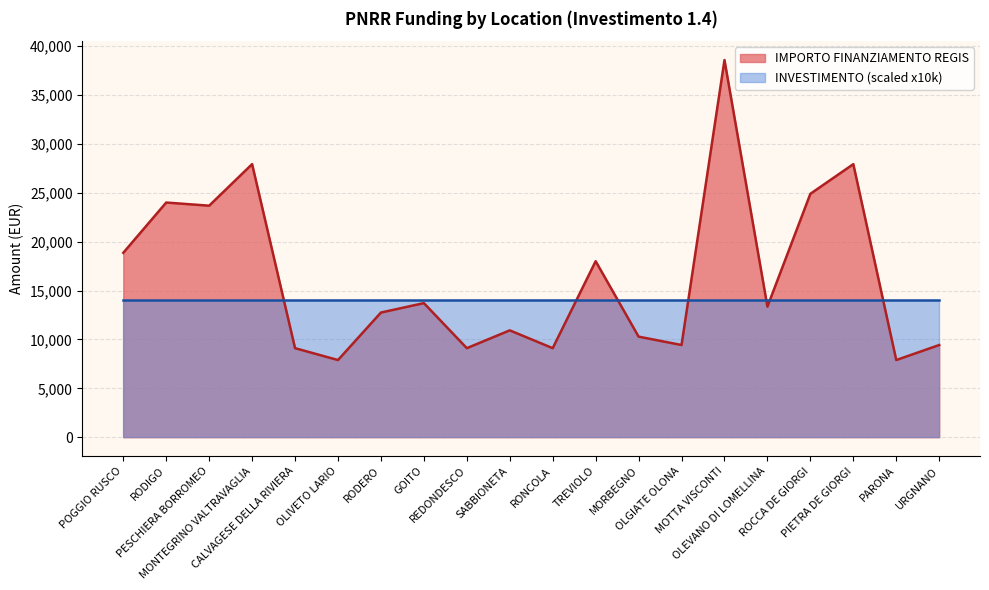

True or false: the data shows 12747 at RODERO.

True